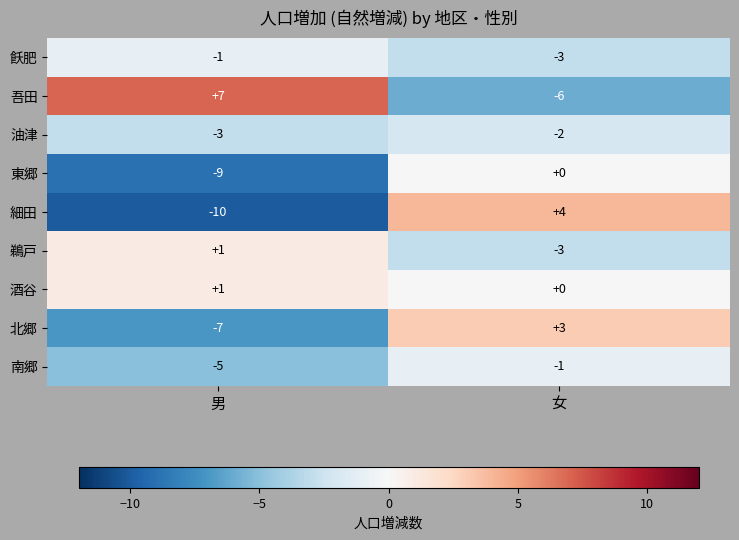

What is the sum of the 油津 values at 女 and 男?

-5